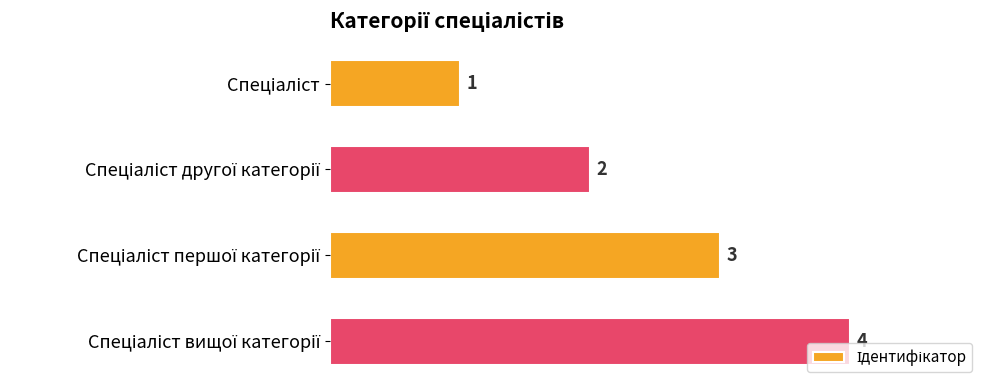

How many categories are shown in the chart?

4